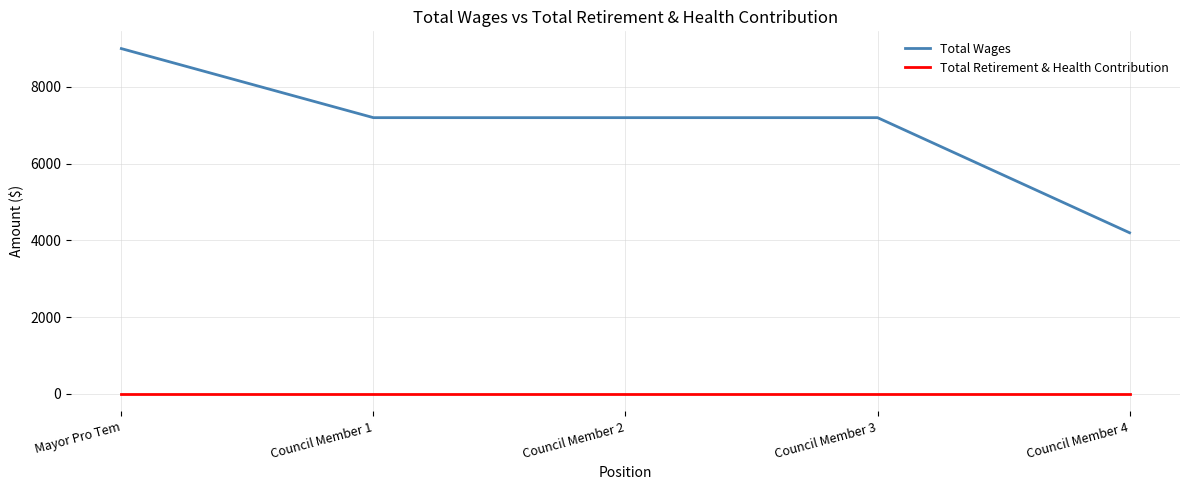

Between Council Member 2 and Council Member 4, which series saw the biggest shift?

Total Wages